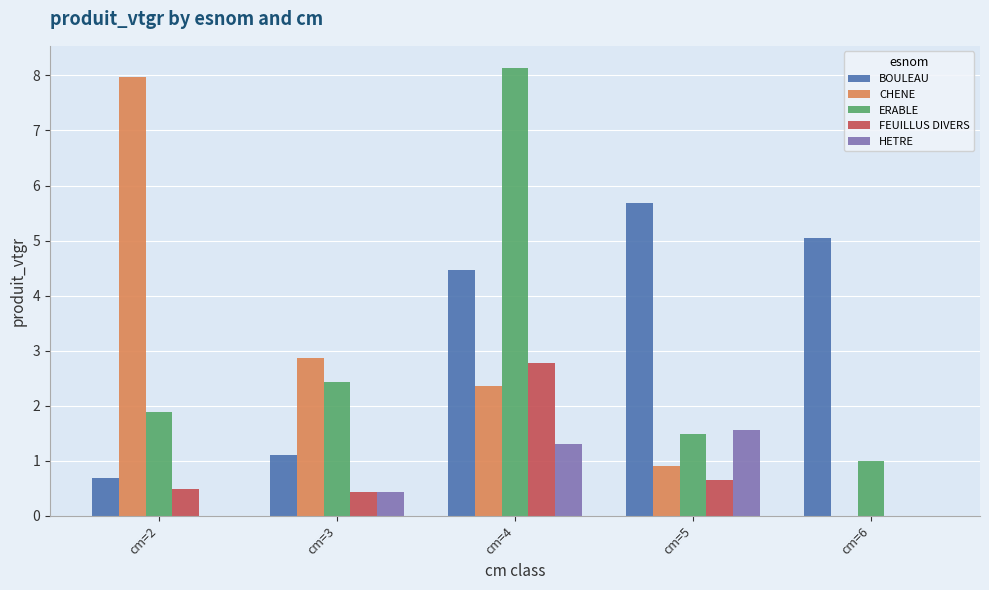

Are the bars horizontal?

No